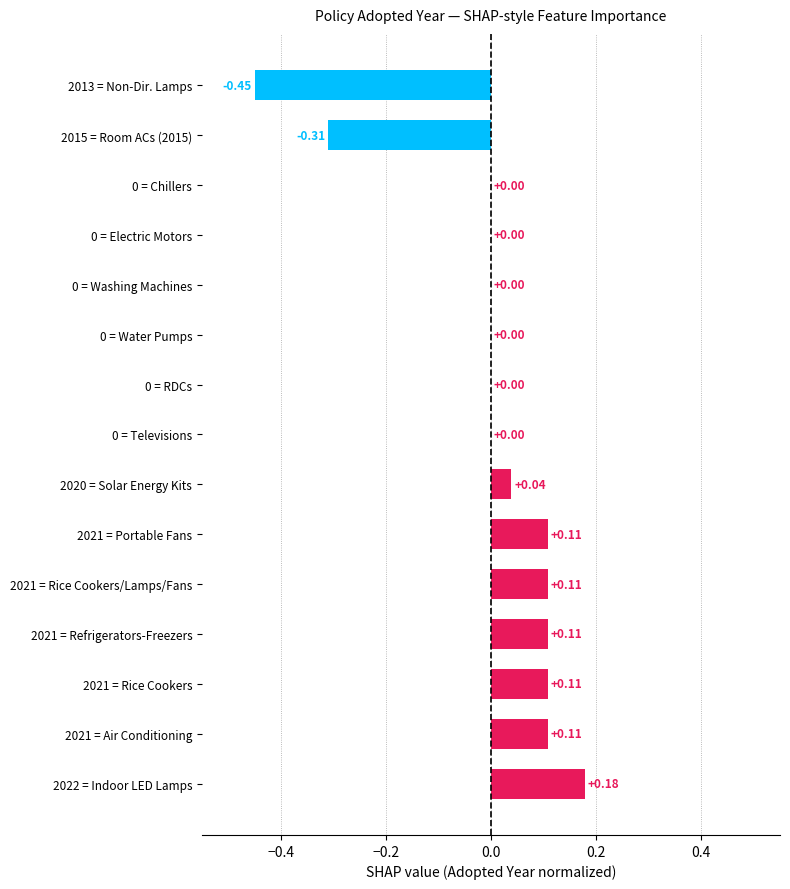

Which has a higher value, 2021 = Rice Cookers/Lamps/Fans or 0 = Electric Motors?

2021 = Rice Cookers/Lamps/Fans